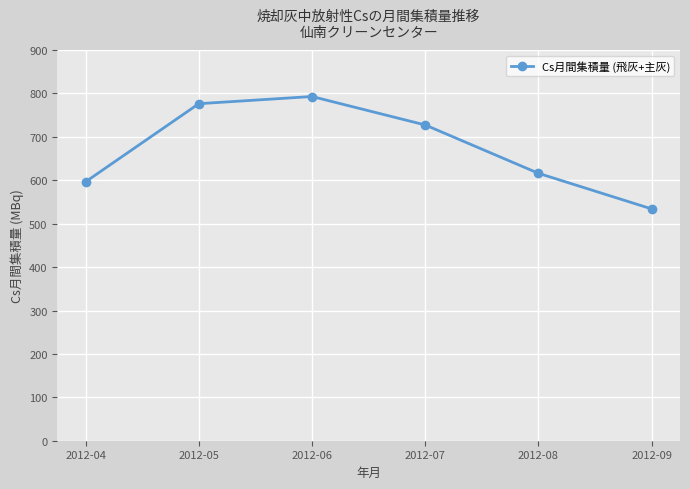

The chart shows a value of 439.2 at 2012-06. True or false?

False